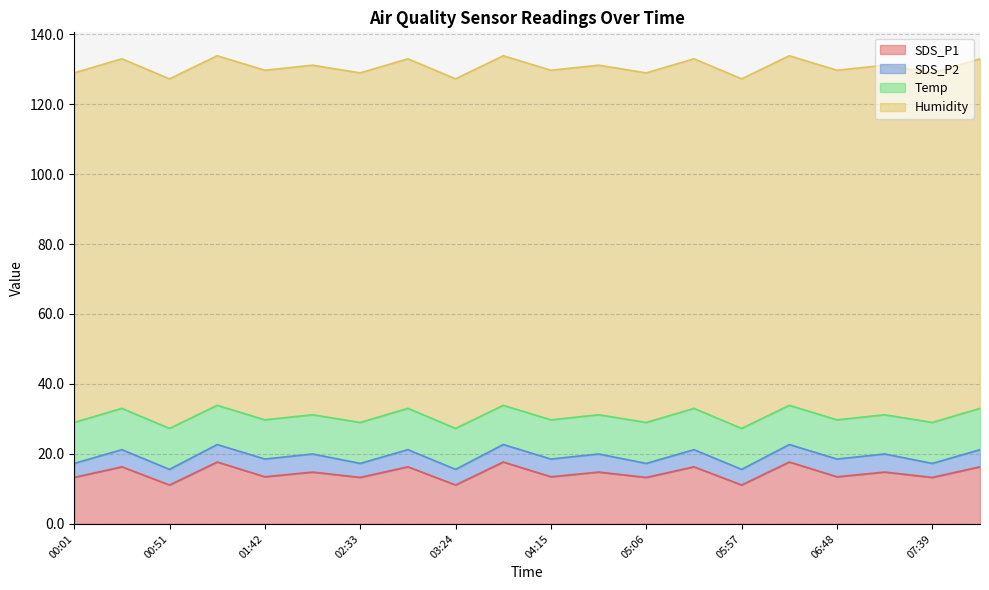

Count the number of categories in the chart.

20